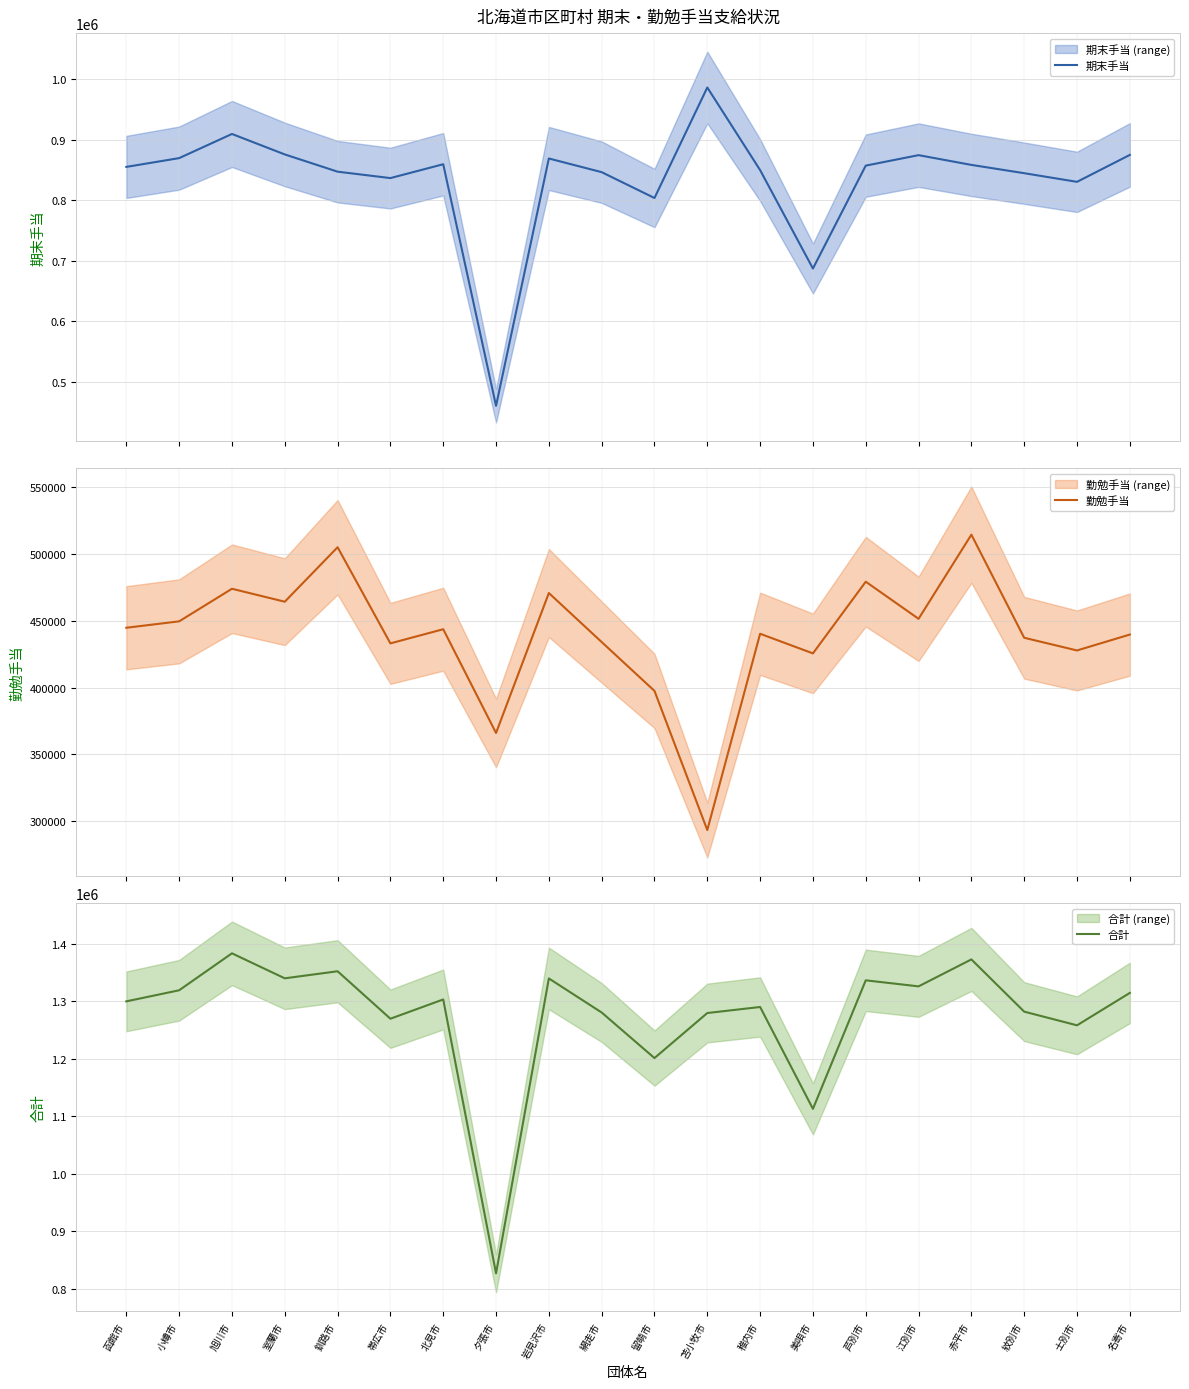

How many data points does each series have?

20